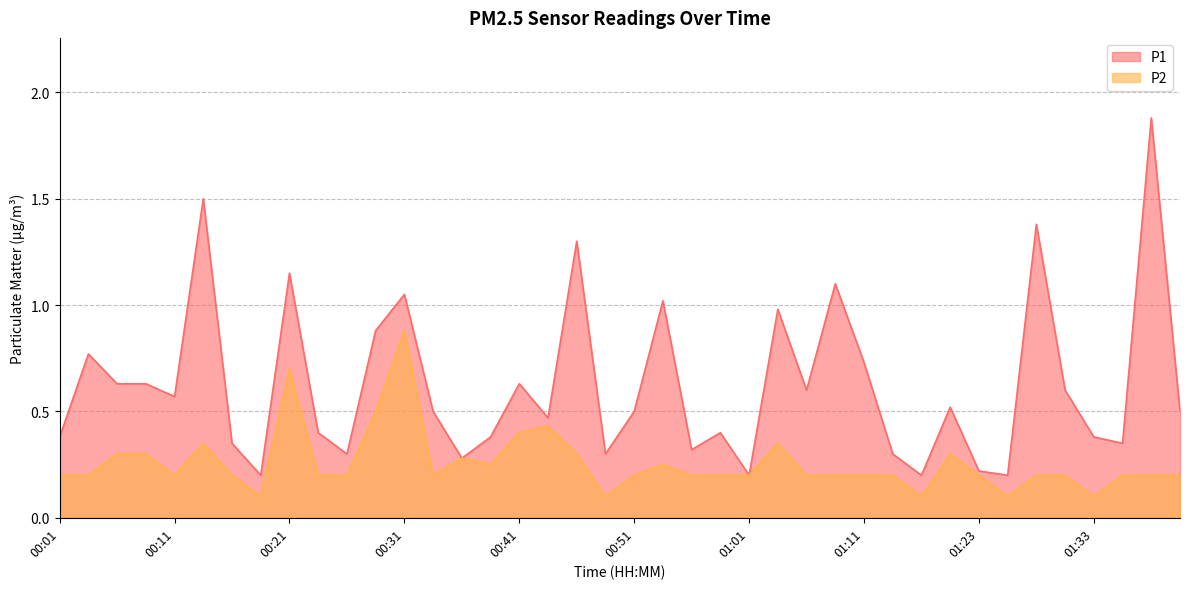

Is it true that P1 equals 0.2 at 01:23?

True